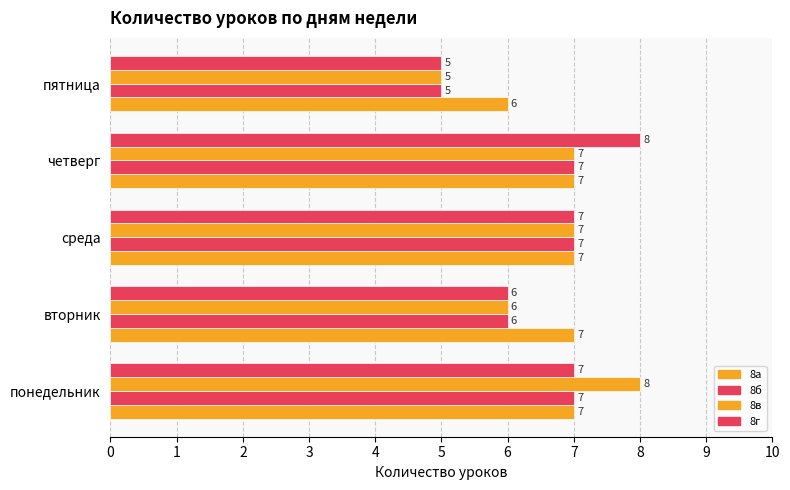

How many values in the 8в series are below 7?

2